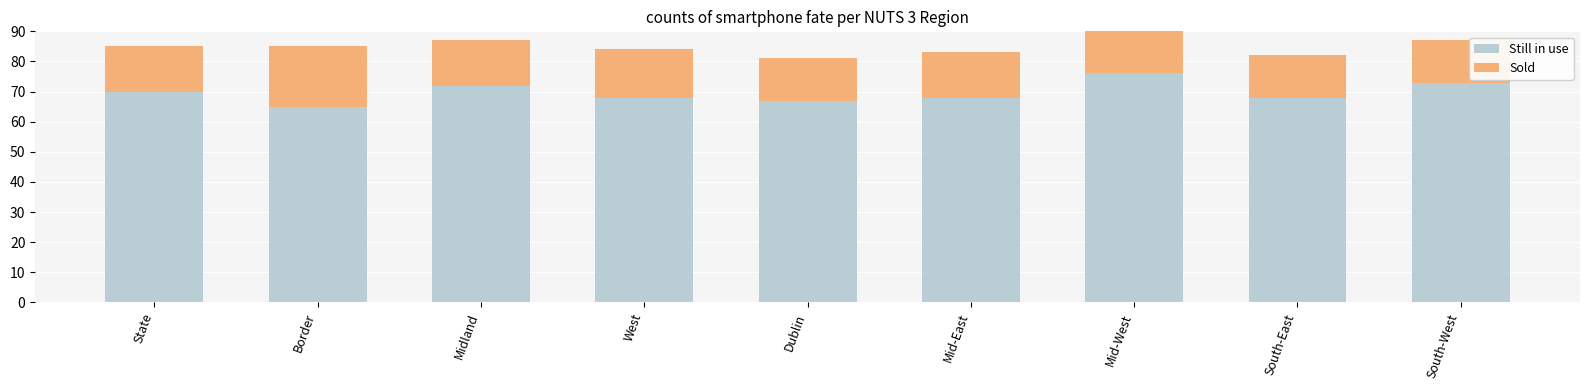

What is the average value of the Still in use series?

70